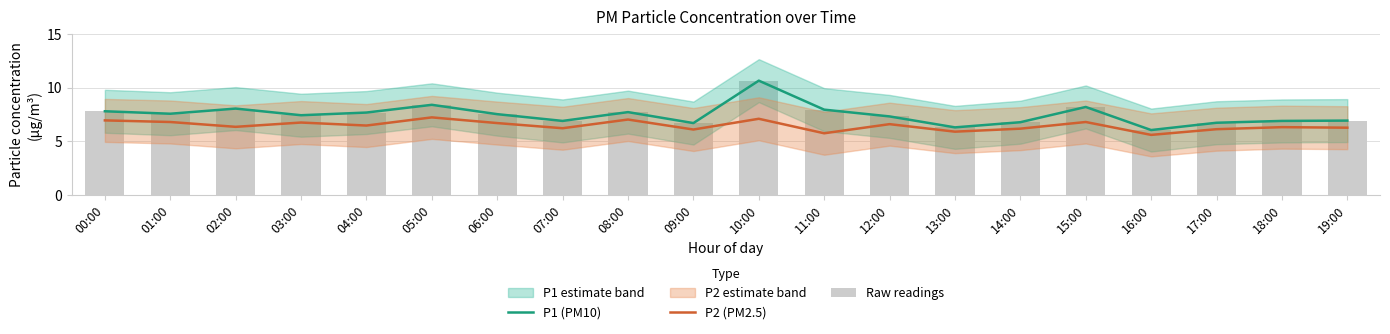

Reading left to right, what are all the values shown in this chart?

P1 (PM10): 00:00=7.8	01:00=7.6	02:00=8.1	03:00=7.4	04:00=7.7	05:00=8.4	06:00=7.5	07:00=6.9	08:00=7.7	09:00=6.7	10:00=10.7	11:00=8.0	12:00=7.3	13:00=6.3	14:00=6.8	15:00=8.2	16:00=6.0	17:00=6.7	18:00=6.9	19:00=6.9
P2 (PM2.5): 00:00=7.0	01:00=6.8	02:00=6.3	03:00=6.8	04:00=6.5	05:00=7.2	06:00=6.7	07:00=6.2	08:00=7.0	09:00=6.1	10:00=7.1	11:00=5.8	12:00=6.6	13:00=5.9	14:00=6.2	15:00=6.8	16:00=5.6	17:00=6.1	18:00=6.3	19:00=6.3
Raw readings: 00:00=7.8	01:00=7.6	02:00=8.1	03:00=7.4	04:00=7.7	05:00=8.4	06:00=7.5	07:00=6.9	08:00=7.7	09:00=6.7	10:00=10.7	11:00=8.0	12:00=7.3	13:00=6.3	14:00=6.8	15:00=8.2	16:00=6.0	17:00=6.7	18:00=6.9	19:00=6.9